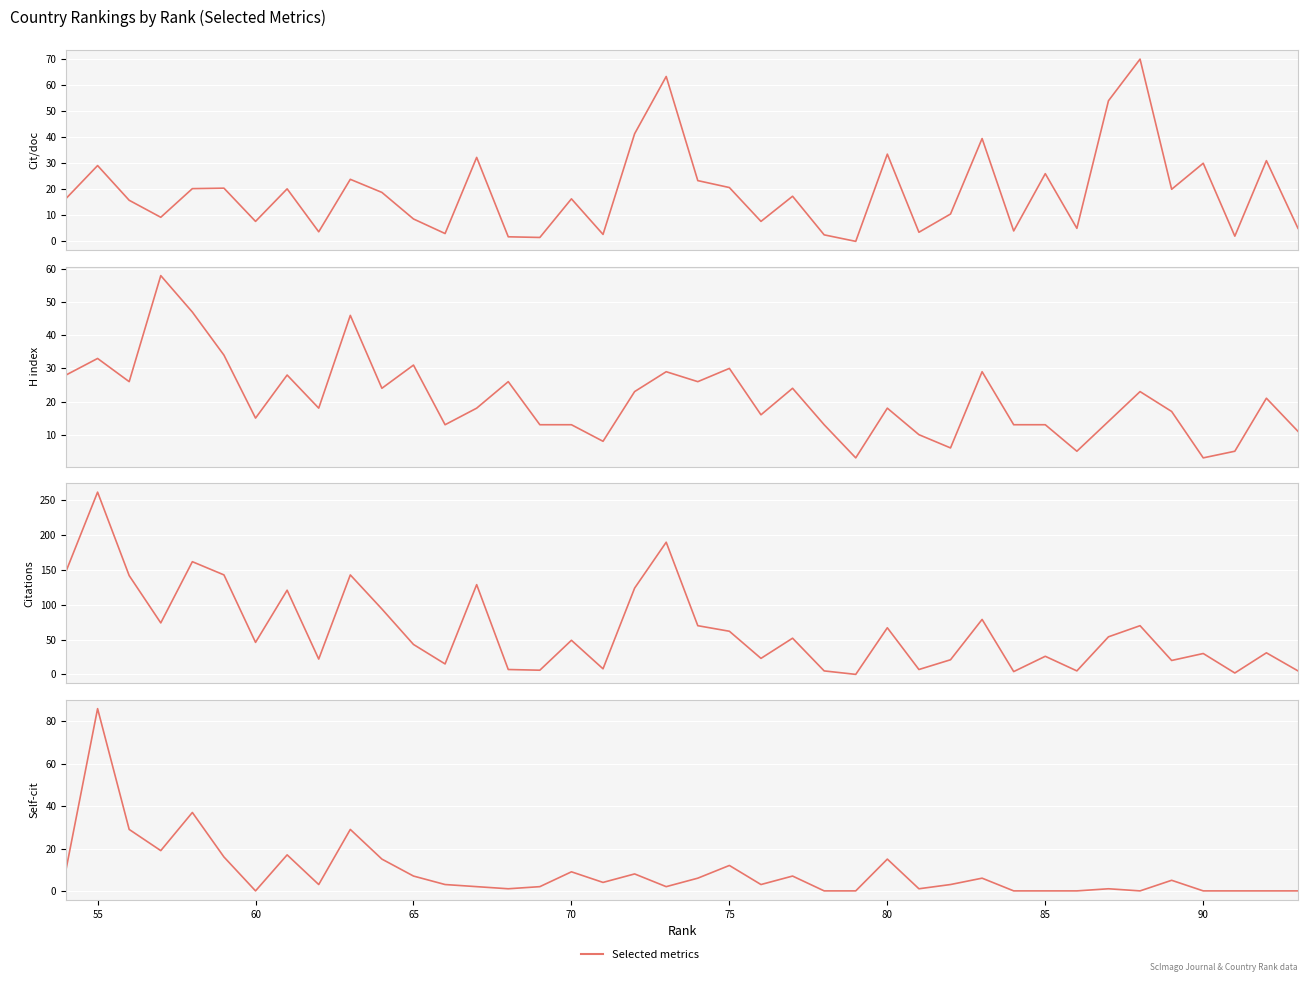

Is it true that H index equals 56.7 at 55?

False